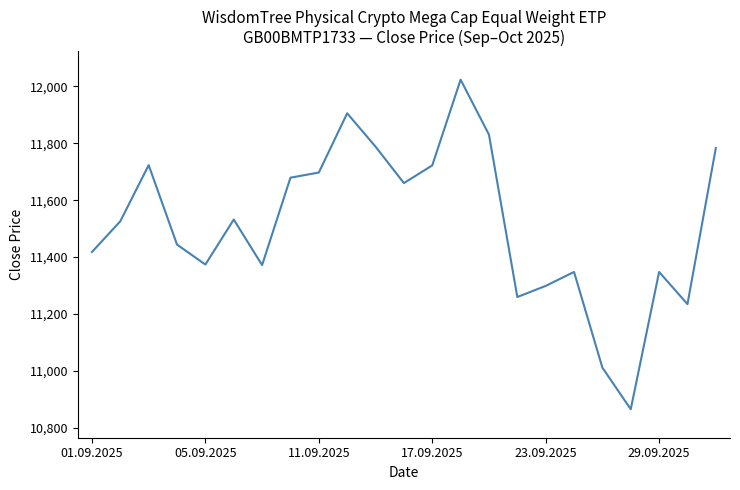

What is the difference between the maximum and minimum values?

1157